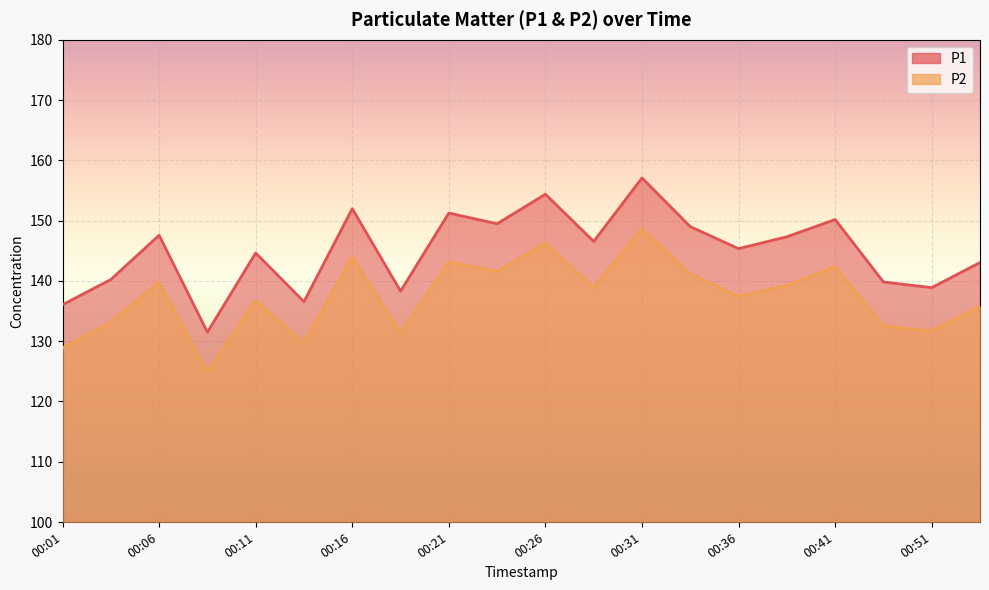

What is the approximate value of P2 at 00:11?

136.8